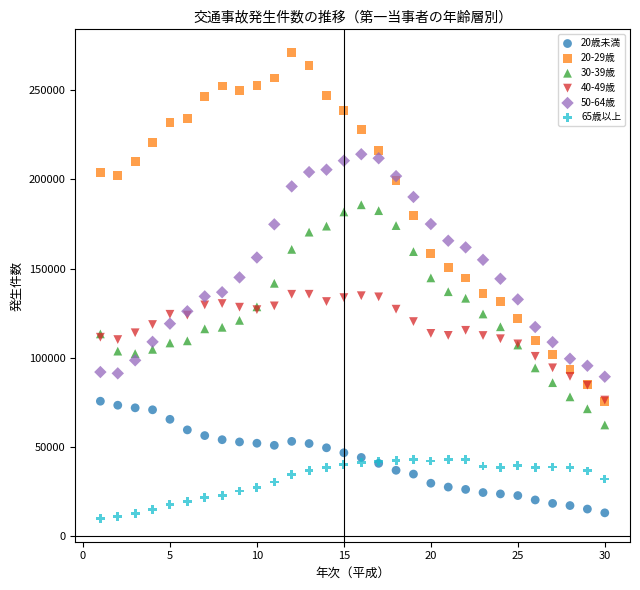

Which series contains the highest Y value?

20-29歳